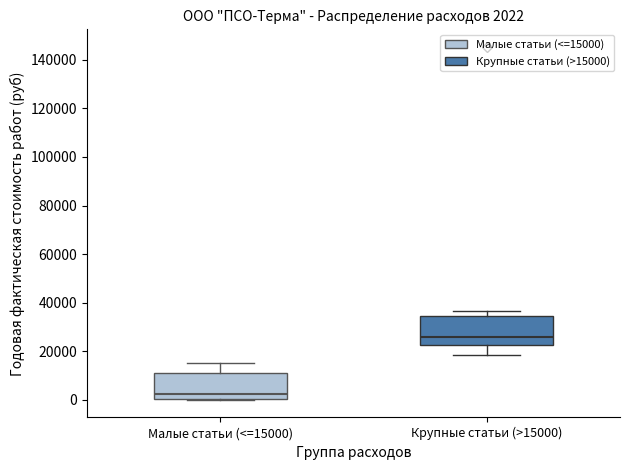

Which box's median line is the highest?

Крупные статьи (>15000)